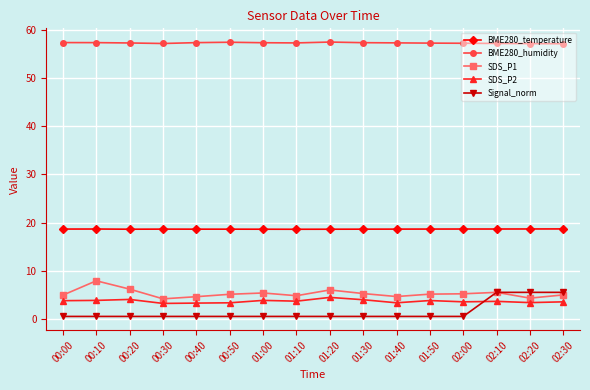

Count the BME280_temperature values in the range 18 to 19.

16